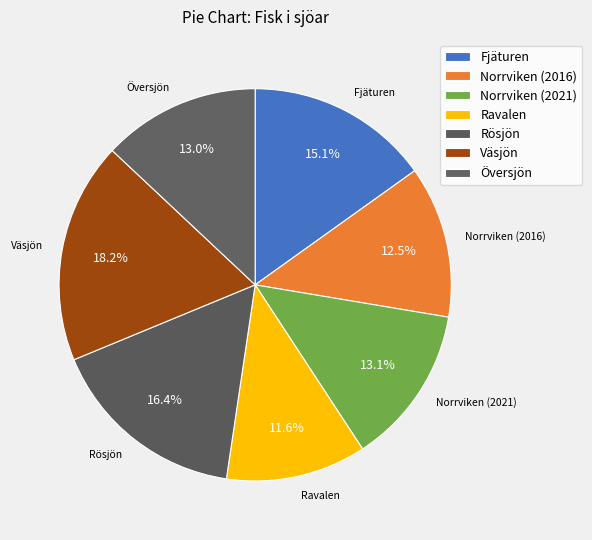

How many segments does this pie chart have?

7